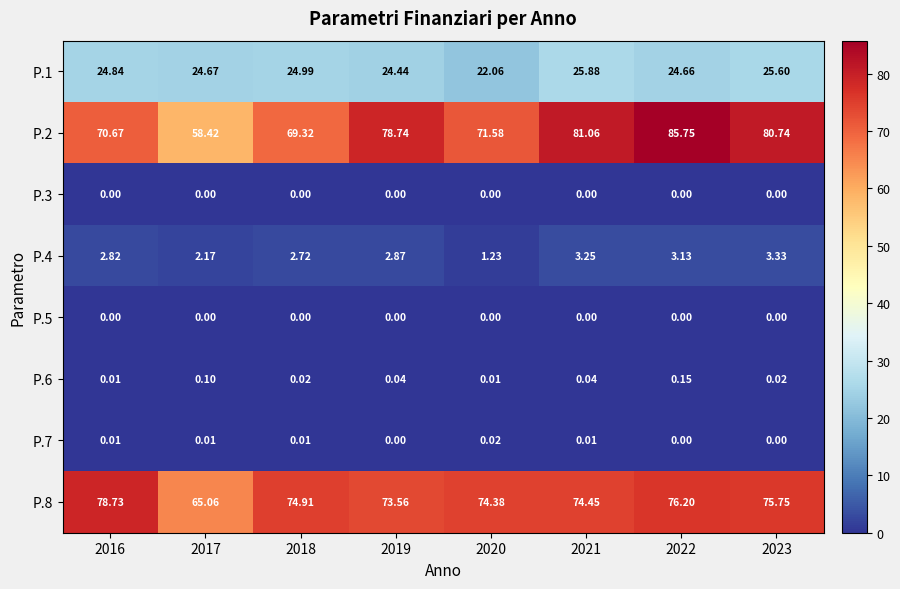

Is the value of P.8 at 2020 greater than the value of P.1 at 2019?

Yes